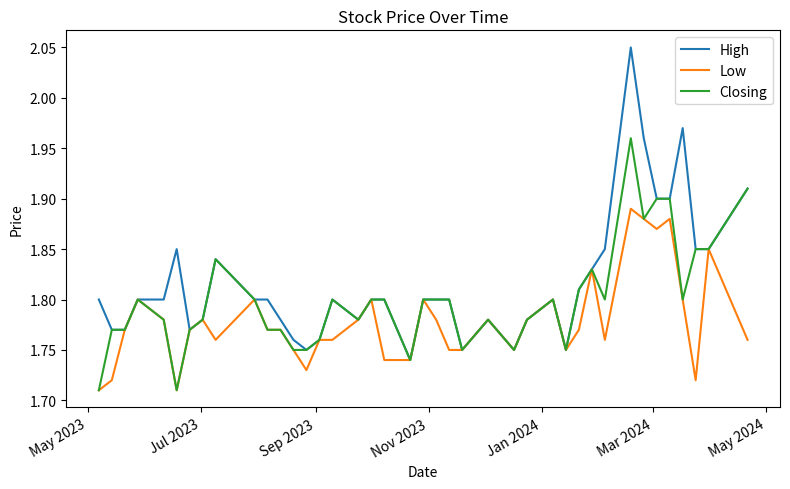

Rank the series by their average value, from highest to lowest.

High, Closing, Low